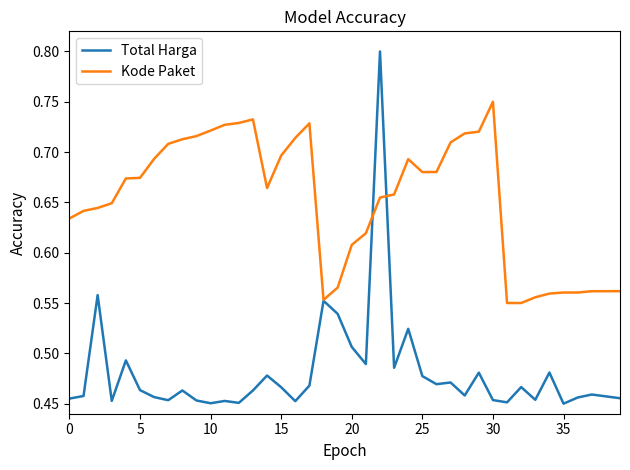

Rank the series by their average value, from lowest to highest.

Total Harga, Kode Paket